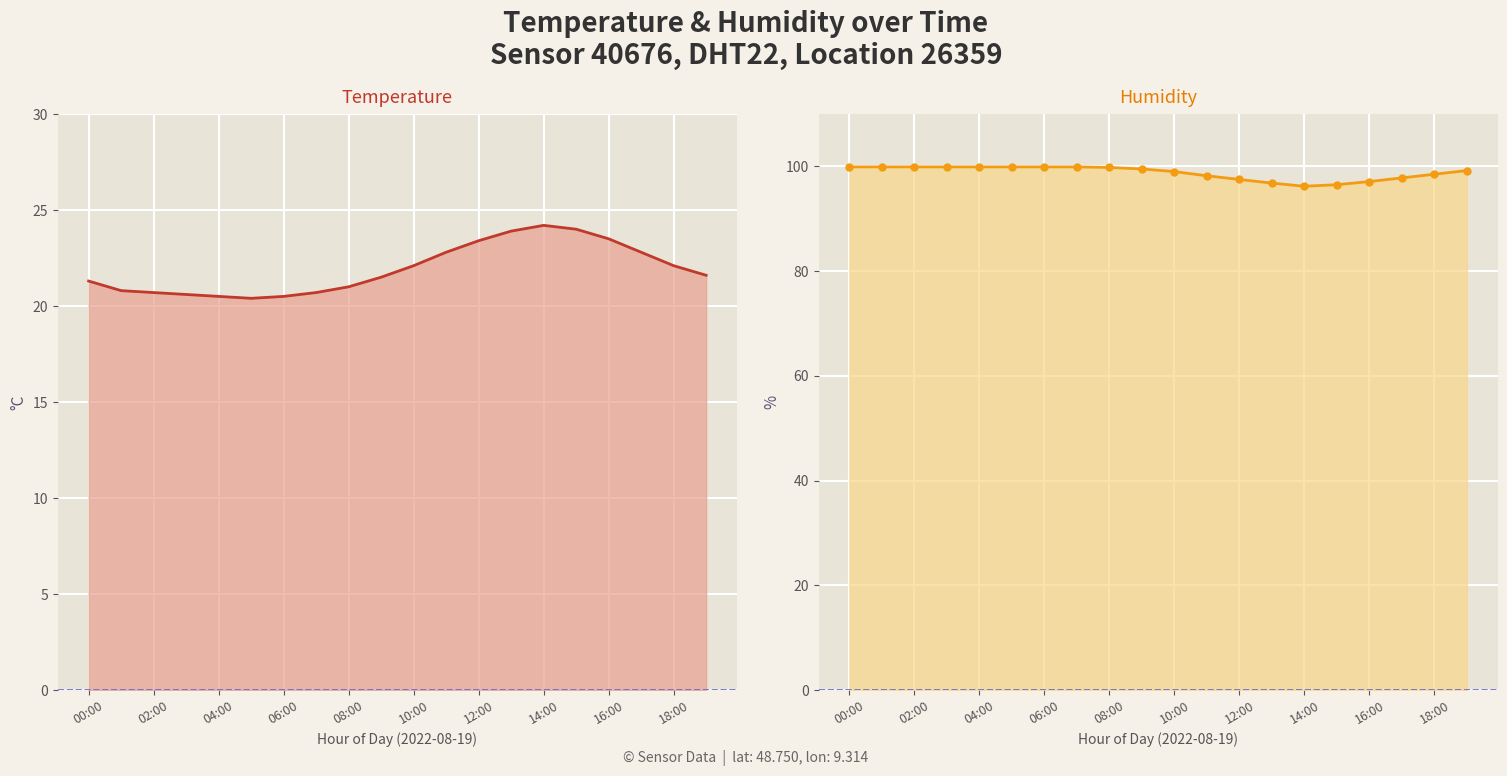

True or false: humidity has a value of 166.3 at 08:00.

False